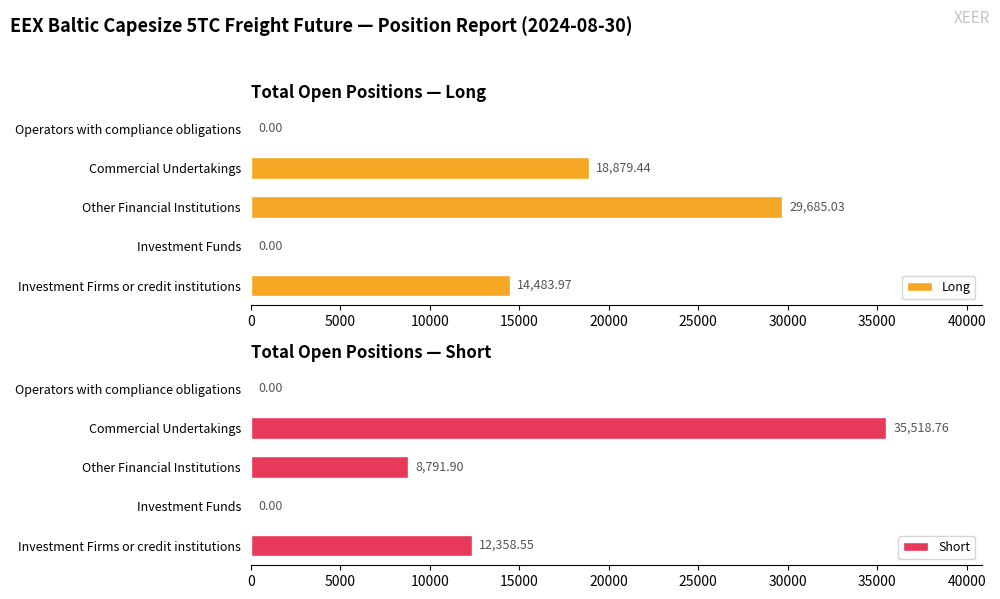

What is the average value of the Short series?

11333.8